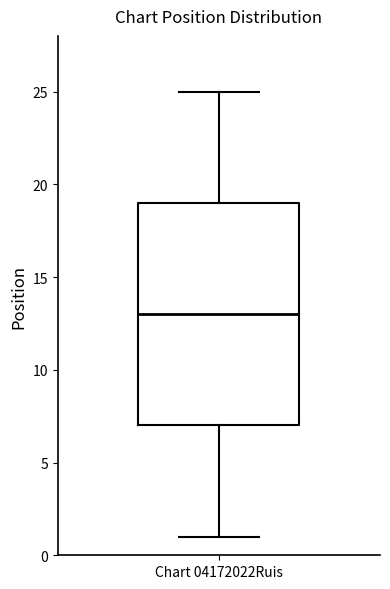

Read this box plot against the y-axis: the position of the median line, the range covered by the box, and the ends of both whiskers. The values are not printed on the chart, so give them approximately, as read against the axis.

median 13, box 7 to 19, whiskers 1 to 25